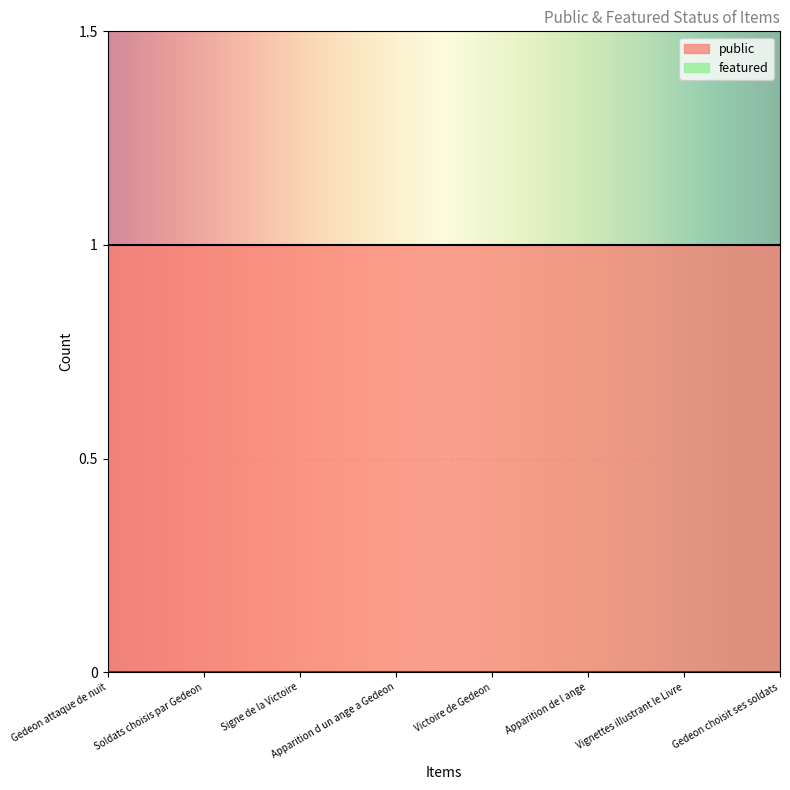

Which series has the largest range (max minus min)?

public